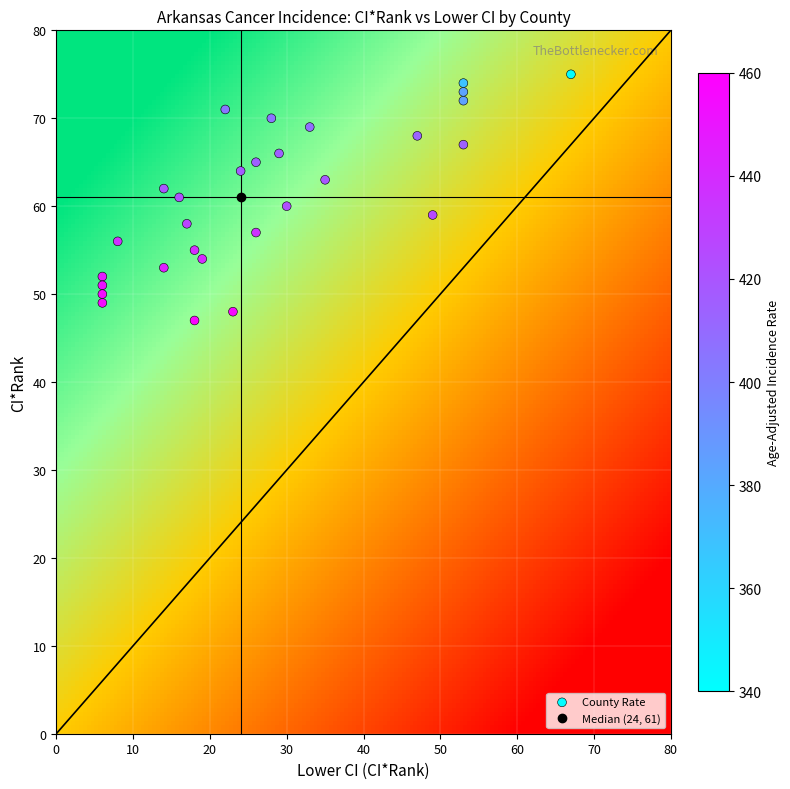

What is the sum of all Sevier County values?

483.2